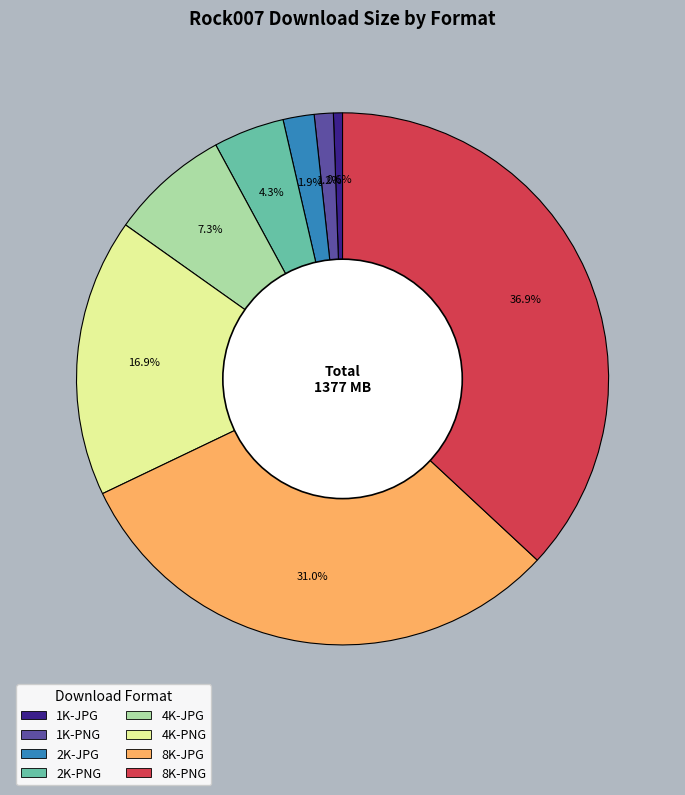

The 4K-JPG slice represents 7% of the pie. True or false?

True